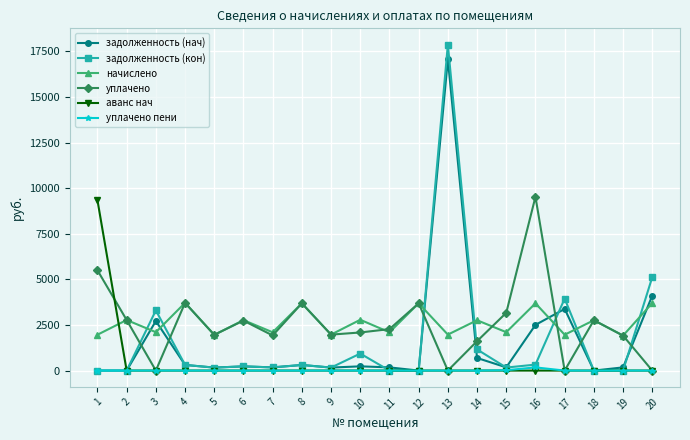

How many values in the начислено series exceed 2760?

10